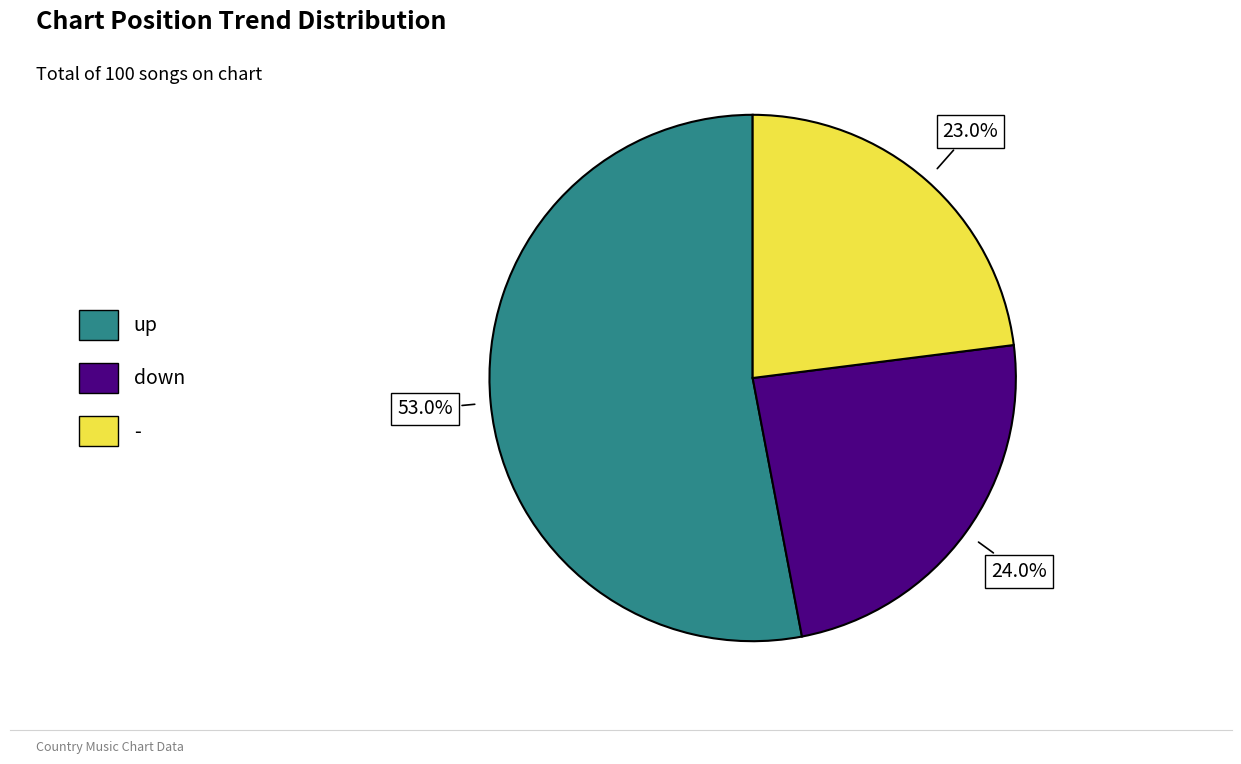

How many slices are in this pie chart?

3